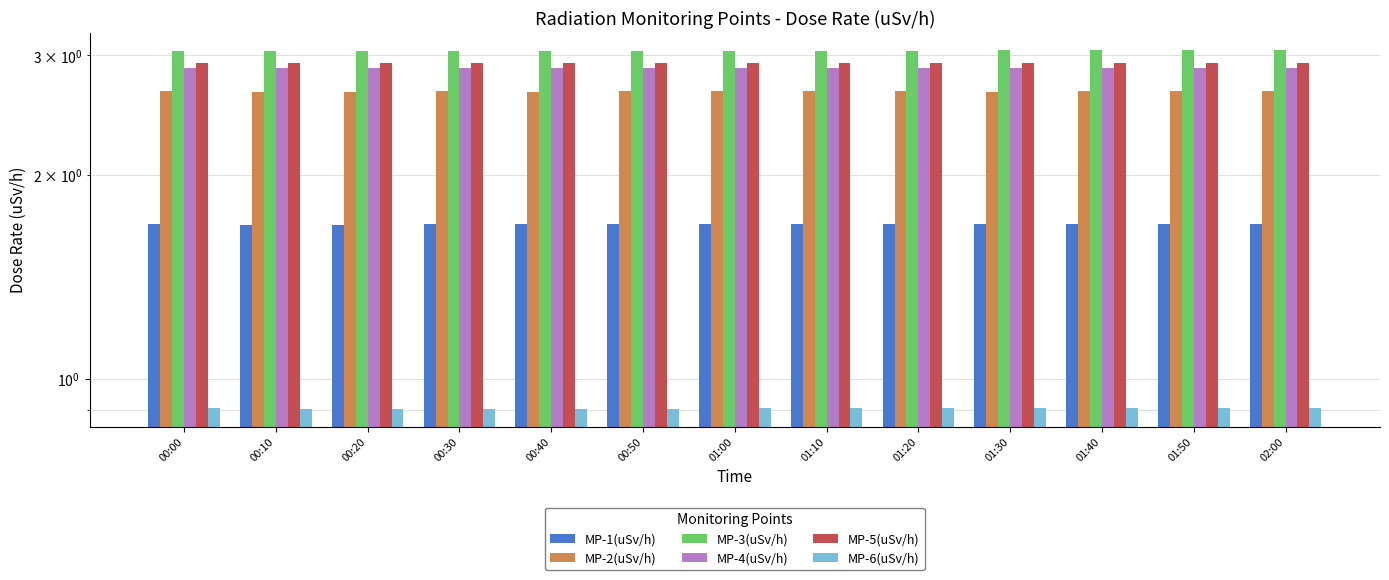

What position from the left is 00:30?

4